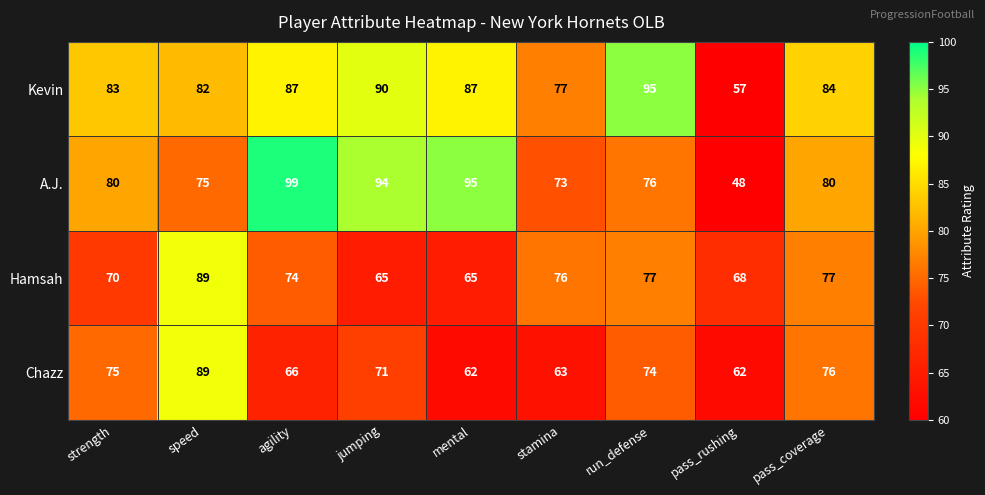

True or false: Kevin has a value of 77 at stamina.

True